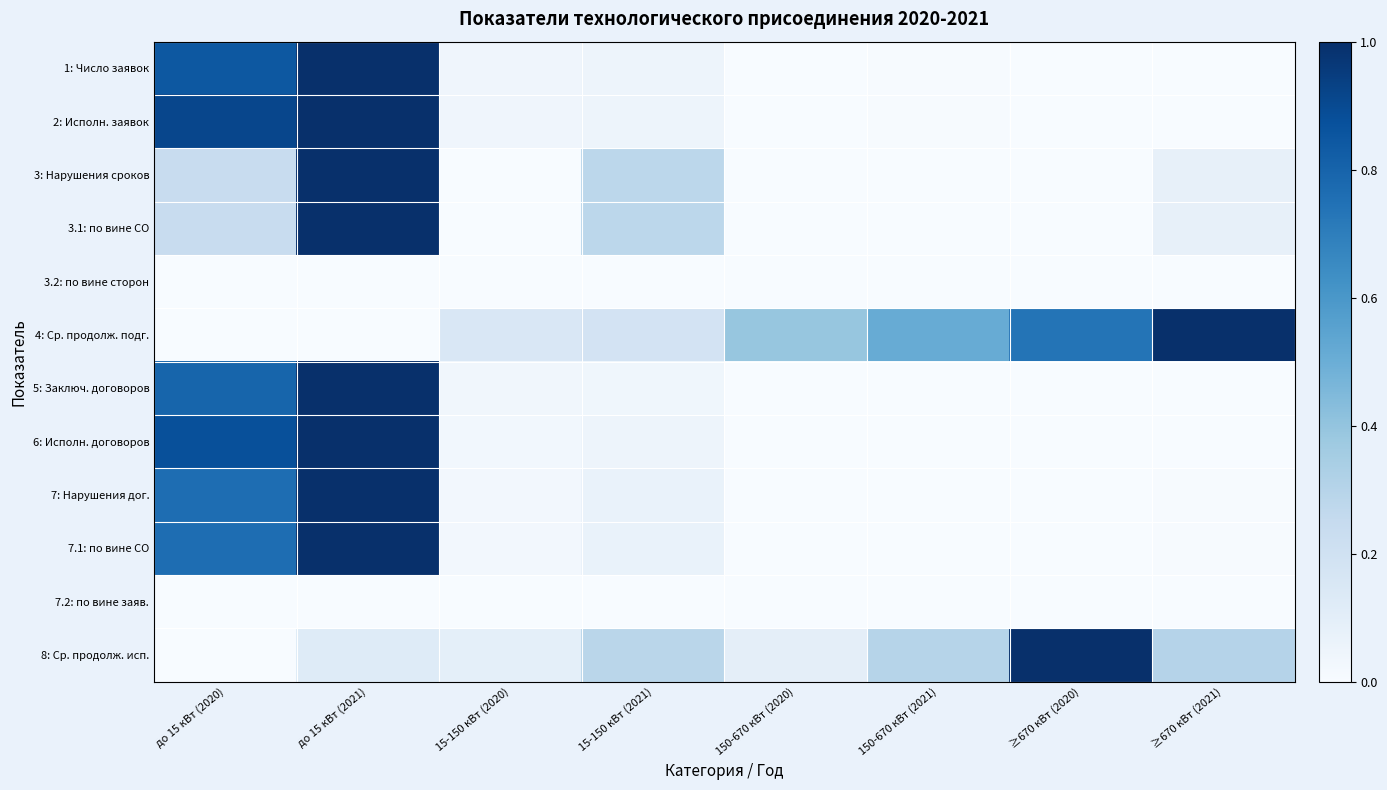

Reading left to right, transcribe all the data shown in this chart.

1: Число заявок: до 15 кВт (2020)=0.8	до 15 кВт (2021)=1.0	15-150 кВт (2020)=0.0	15-150 кВт (2021)=0.0	150-670 кВт (2020)=0.0	150-670 кВт (2021)=0.0	≥670 кВт (2020)=0.0	≥670 кВт (2021)=0.0
2: Исполн. заявок: до 15 кВт (2020)=0.9	до 15 кВт (2021)=1.0	15-150 кВт (2020)=0.0	15-150 кВт (2021)=0.0	150-670 кВт (2020)=0.0	150-670 кВт (2021)=0.0	≥670 кВт (2020)=0.0	≥670 кВт (2021)=0.0
3: Нарушения сроков: до 15 кВт (2020)=0.2	до 15 кВт (2021)=1.0	15-150 кВт (2020)=0.0	15-150 кВт (2021)=0.3	150-670 кВт (2020)=0.0	150-670 кВт (2021)=0.0	≥670 кВт (2020)=0.0	≥670 кВт (2021)=0.1
3.1: по вине СО: до 15 кВт (2020)=0.2	до 15 кВт (2021)=1.0	15-150 кВт (2020)=0.0	15-150 кВт (2021)=0.3	150-670 кВт (2020)=0.0	150-670 кВт (2021)=0.0	≥670 кВт (2020)=0.0	≥670 кВт (2021)=0.1
3.2: по вине сторон: до 15 кВт (2020)=0.0	до 15 кВт (2021)=0.0	15-150 кВт (2020)=0.0	15-150 кВт (2021)=0.0	150-670 кВт (2020)=0.0	150-670 кВт (2021)=0.0	≥670 кВт (2020)=0.0	≥670 кВт (2021)=0.0
4: Ср. продолж. подг.: до 15 кВт (2020)=0.0	до 15 кВт (2021)=0.0	15-150 кВт (2020)=0.2	15-150 кВт (2021)=0.2	150-670 кВт (2020)=0.4	150-670 кВт (2021)=0.5	≥670 кВт (2020)=0.7	≥670 кВт (2021)=1.0
5: Заключ. договоров: до 15 кВт (2020)=0.8	до 15 кВт (2021)=1.0	15-150 кВт (2020)=0.0	15-150 кВт (2021)=0.0	150-670 кВт (2020)=0.0	150-670 кВт (2021)=0.0	≥670 кВт (2020)=0.0	≥670 кВт (2021)=0.0
6: Исполн. договоров: до 15 кВт (2020)=0.9	до 15 кВт (2021)=1.0	15-150 кВт (2020)=0.0	15-150 кВт (2021)=0.0	150-670 кВт (2020)=0.0	150-670 кВт (2021)=0.0	≥670 кВт (2020)=0.0	≥670 кВт (2021)=0.0
7: Нарушения дог.: до 15 кВт (2020)=0.8	до 15 кВт (2021)=1.0	15-150 кВт (2020)=0.0	15-150 кВт (2021)=0.1	150-670 кВт (2020)=0.0	150-670 кВт (2021)=0.0	≥670 кВт (2020)=0.0	≥670 кВт (2021)=0.0
7.1: по вине СО: до 15 кВт (2020)=0.8	до 15 кВт (2021)=1.0	15-150 кВт (2020)=0.0	15-150 кВт (2021)=0.1	150-670 кВт (2020)=0.0	150-670 кВт (2021)=0.0	≥670 кВт (2020)=0.0	≥670 кВт (2021)=0.0
7.2: по вине заяв.: до 15 кВт (2020)=0.0	до 15 кВт (2021)=0.0	15-150 кВт (2020)=0.0	15-150 кВт (2021)=0.0	150-670 кВт (2020)=0.0	150-670 кВт (2021)=0.0	≥670 кВт (2020)=0.0	≥670 кВт (2021)=0.0
8: Ср. продолж. исп.: до 15 кВт (2020)=0.0	до 15 кВт (2021)=0.1	15-150 кВт (2020)=0.1	15-150 кВт (2021)=0.3	150-670 кВт (2020)=0.1	150-670 кВт (2021)=0.3	≥670 кВт (2020)=1.0	≥670 кВт (2021)=0.3